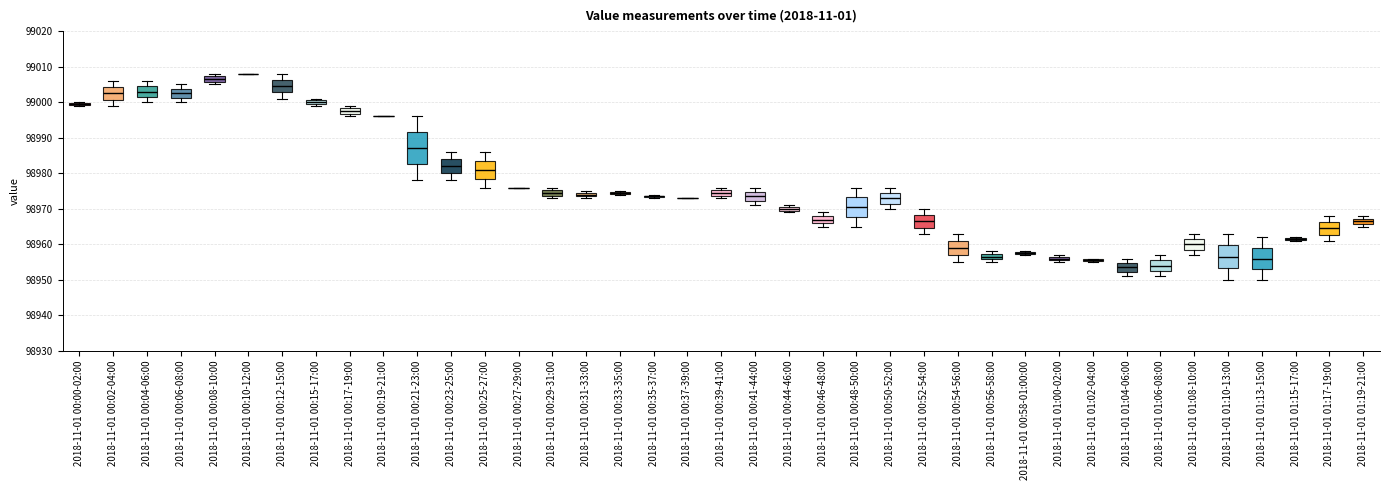

Which box is the tallest, from its lower edge to its upper edge?

2018-11-01 00:21-23:00